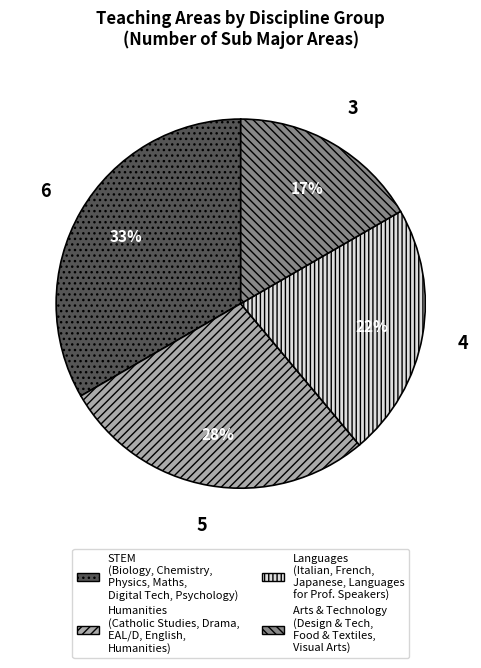

Rank the categories by value from lowest to highest.

Arts & Technology (Design & Tech, Food & Textiles, Visual Arts), Languages (Italian, French, Japanese, Languages for Prof. Speakers), Humanities (Catholic Studies, Drama, EAL/D, English, Humanities), STEM (Biology, Chemistry, Physics, Maths, Digital Tech, Psychology)